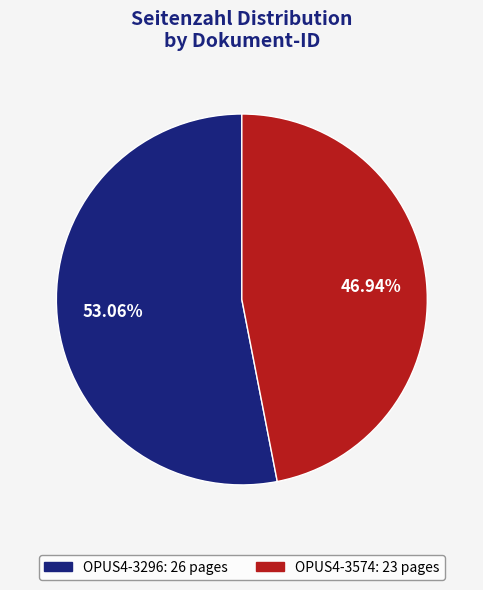

Count the number of slices in the pie.

2